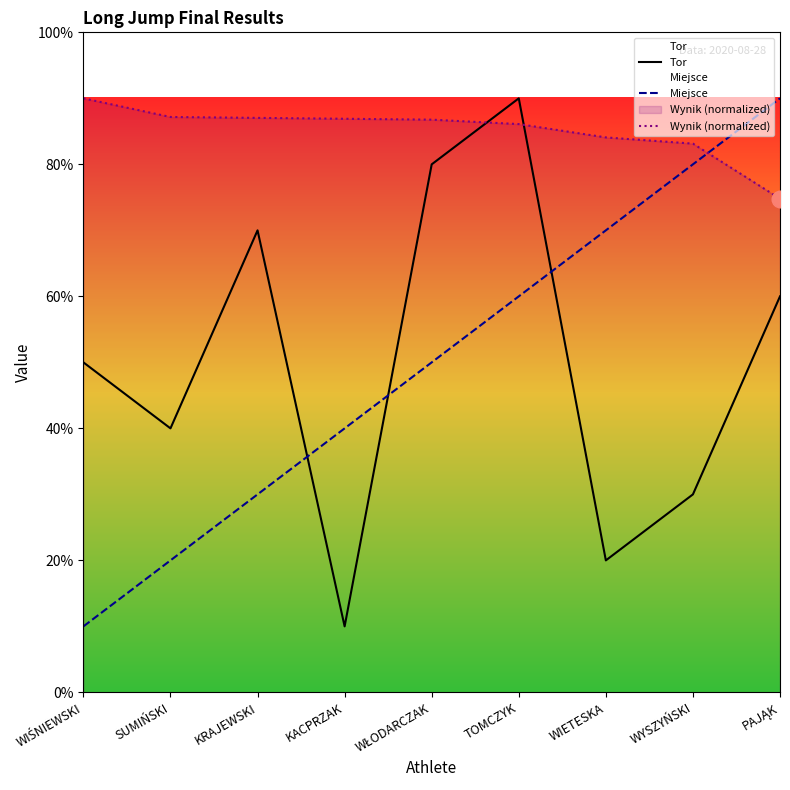

Where is Tor nearest to the value 5?

WIŚNIEWSKI